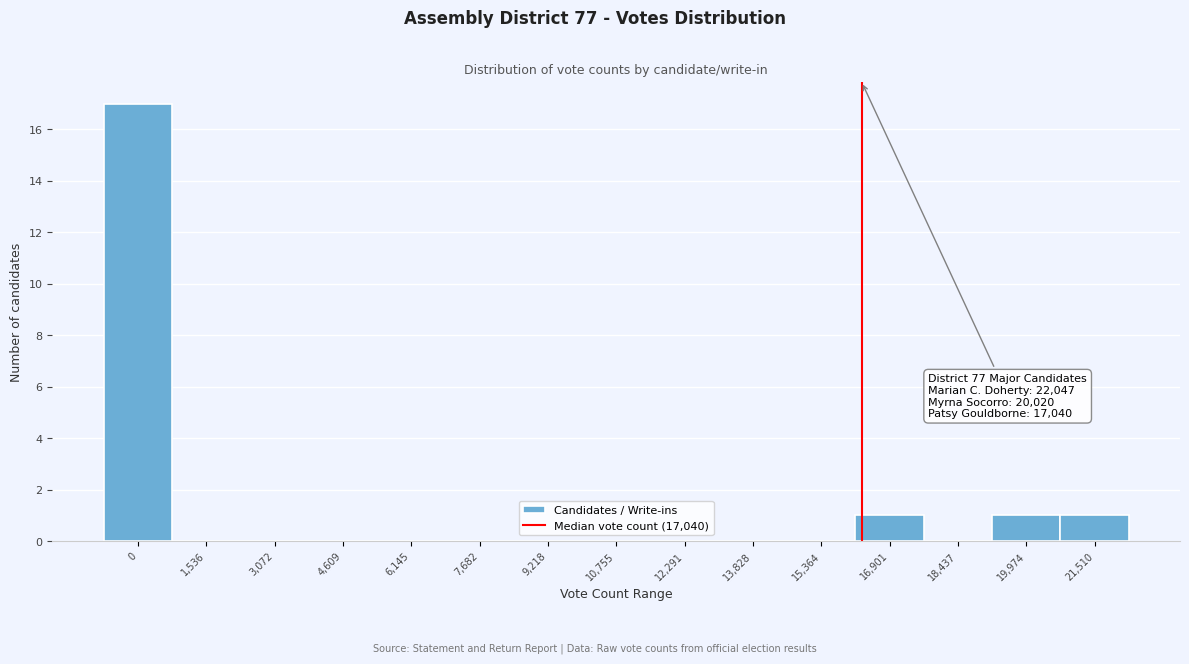

Reading left to right, transcribe all the data shown in this chart.

0=17	1,536=0	3,072=0	4,609=0	6,145=0	7,682=0	9,218=0	10,755=0	12,291=0	13,828=0	15,364=0	16,901=1	18,437=0	19,974=1	21,510=1